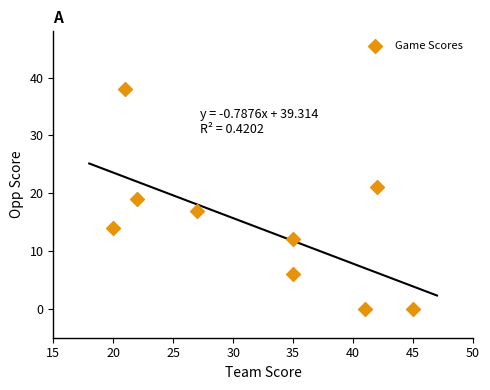

What is the range of X values (max minus min)?

25